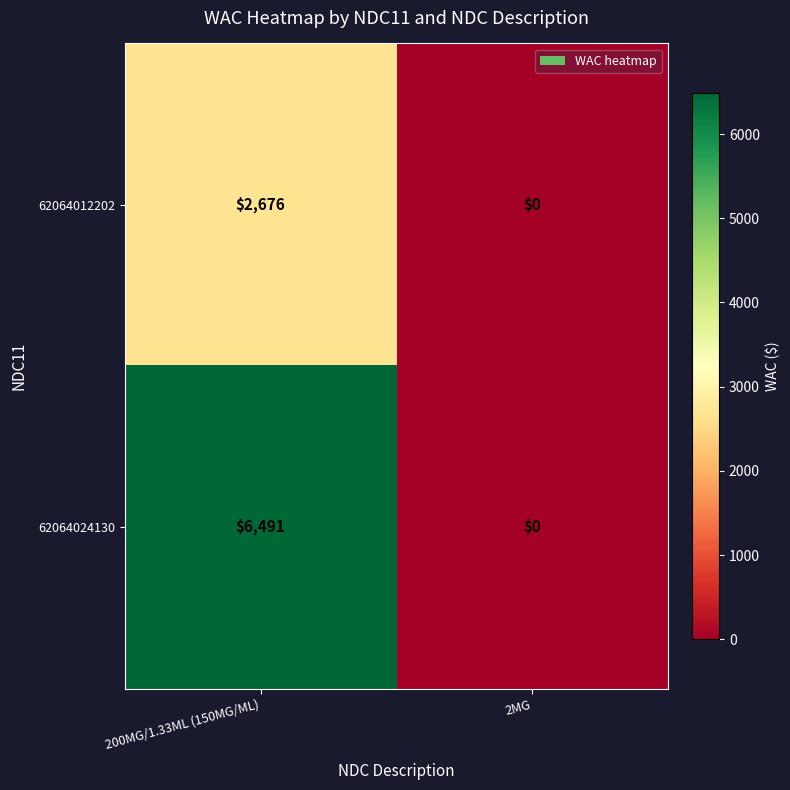

Rank the series by their average value, from highest to lowest.

62064024130, 62064012202